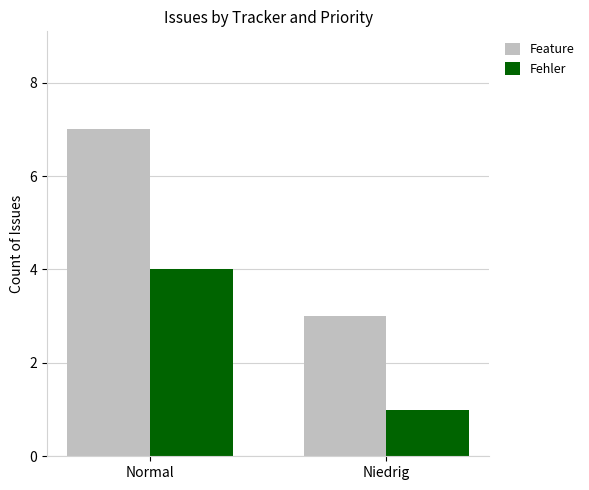

How many bars are there in total?

4